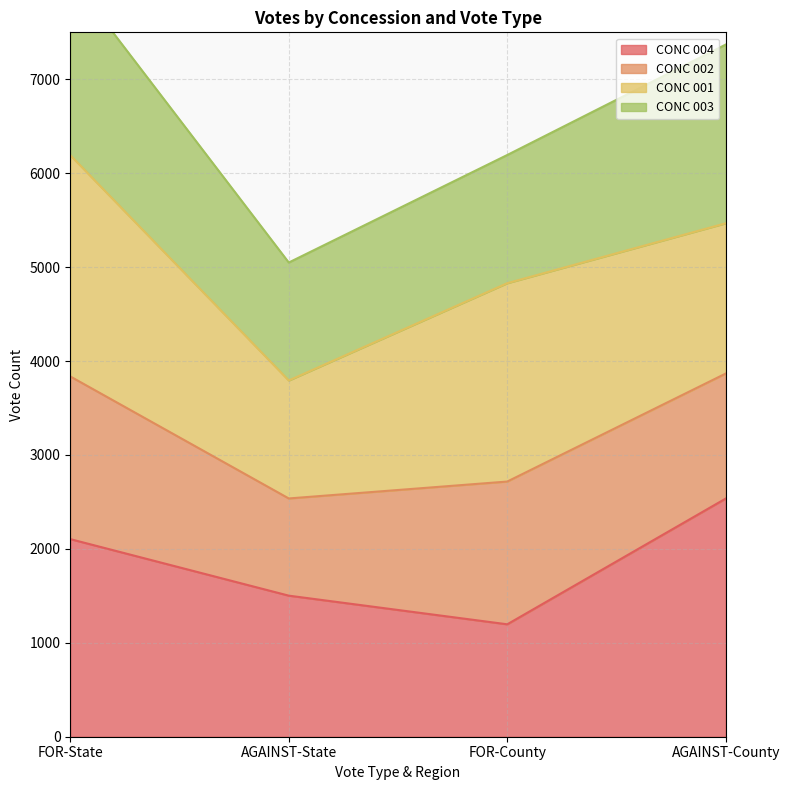

Rank the categories by CONC 003 value from highest to lowest.

AGAINST-County, FOR-State, FOR-County, AGAINST-State